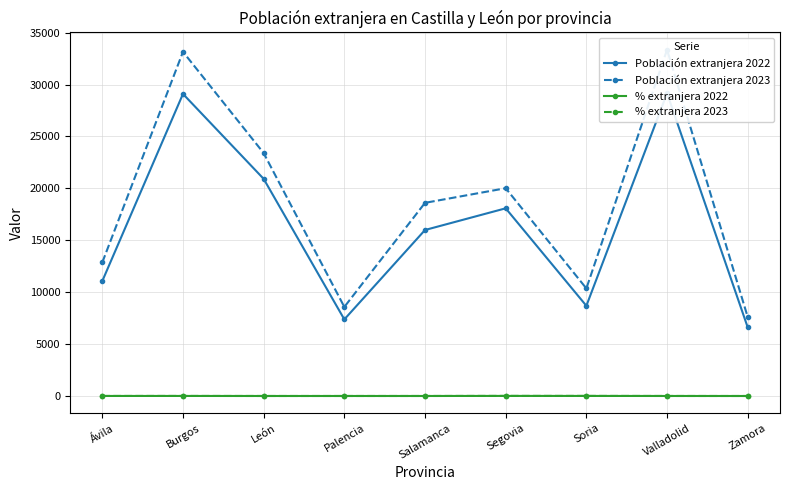

How many interior local peaks does the Población extranjera 2022 series have?

3